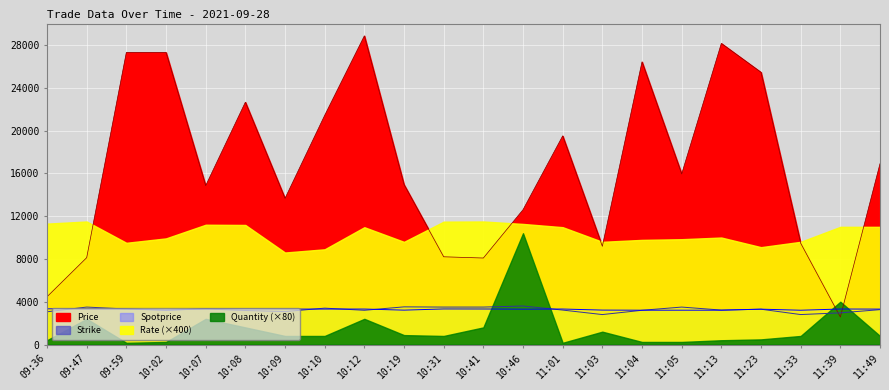

Which series has the widest spread of values?

Price